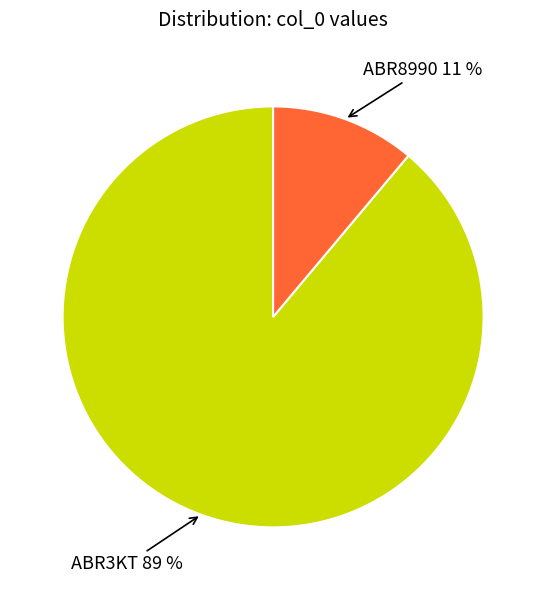

How many slices are in this pie chart?

2